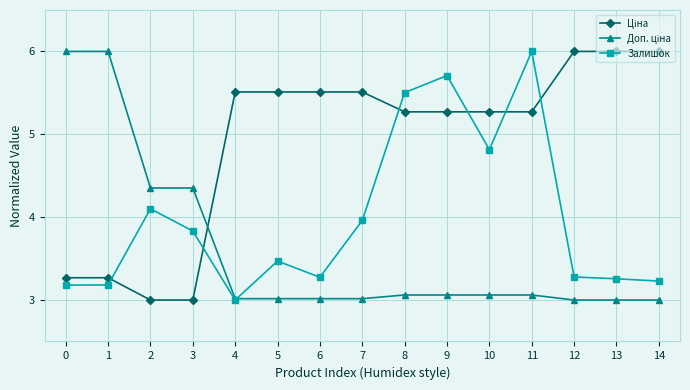

What is the total value across all series at 7?

12.5